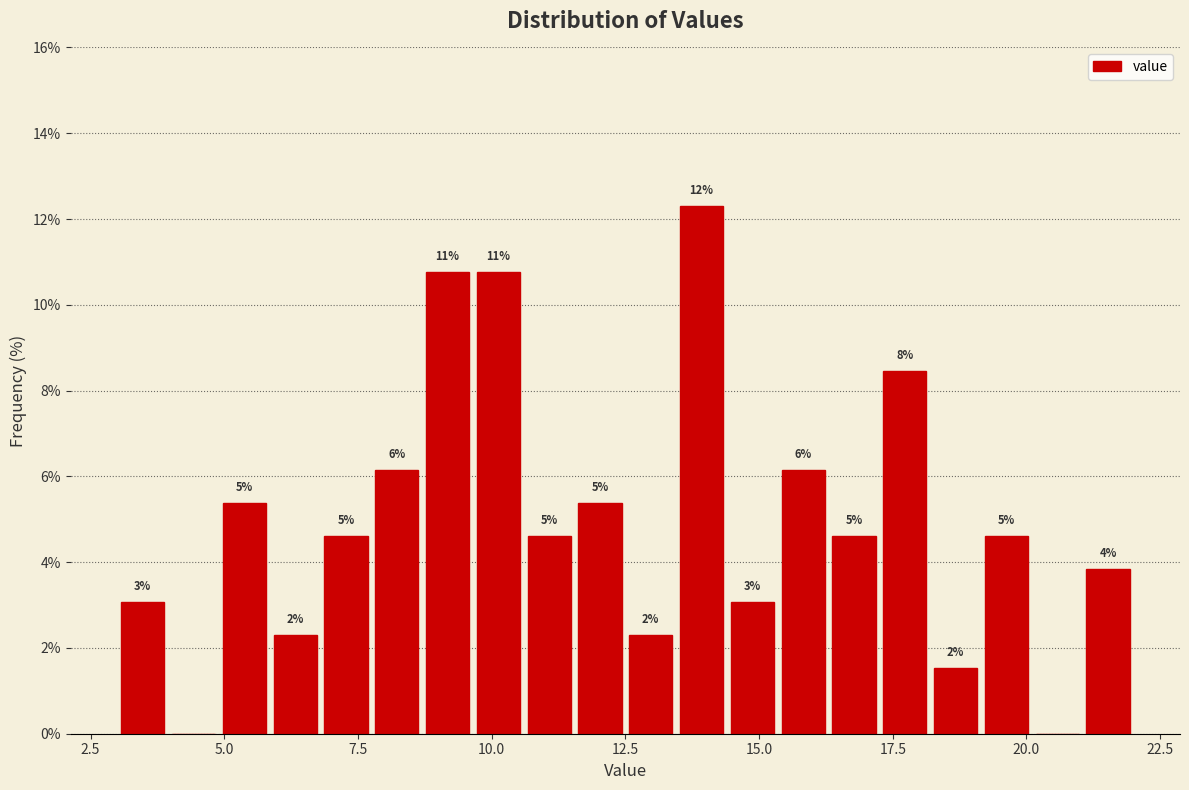

Read against the x-axis, roughly where is the centre of the tallest bar?

14.0